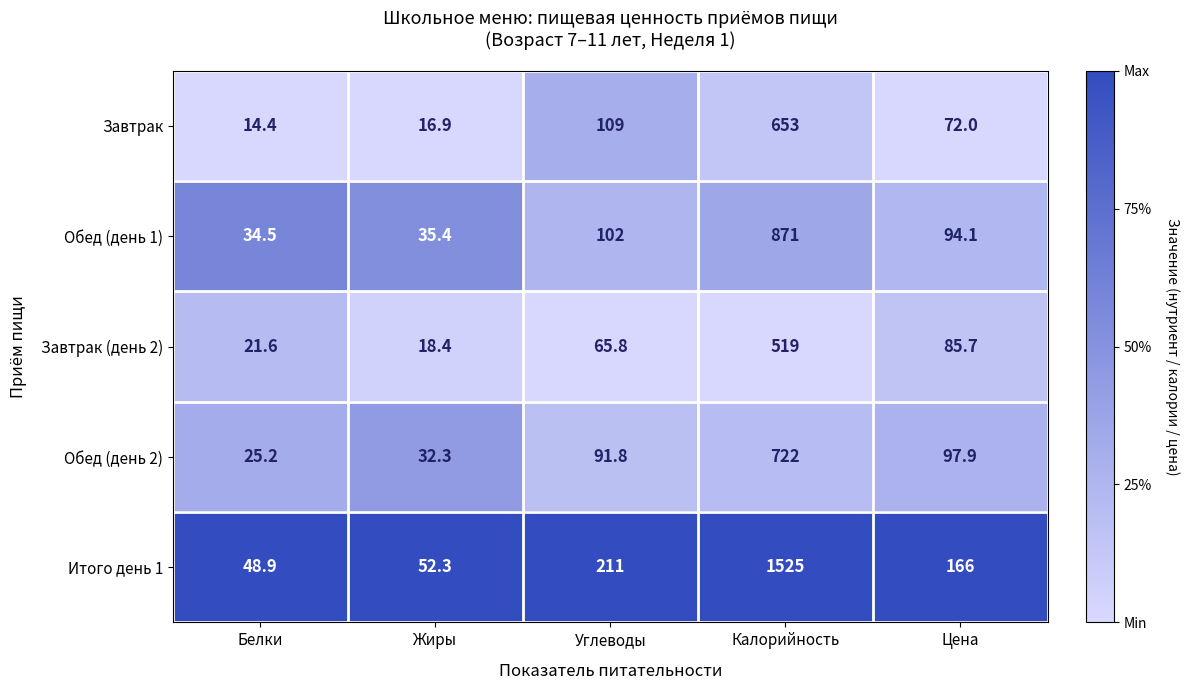

Rank the series at Калорийность from highest to lowest value.

Итого день 1, Обед (день 1), Обед (день 2), Завтрак, Завтрак (день 2)